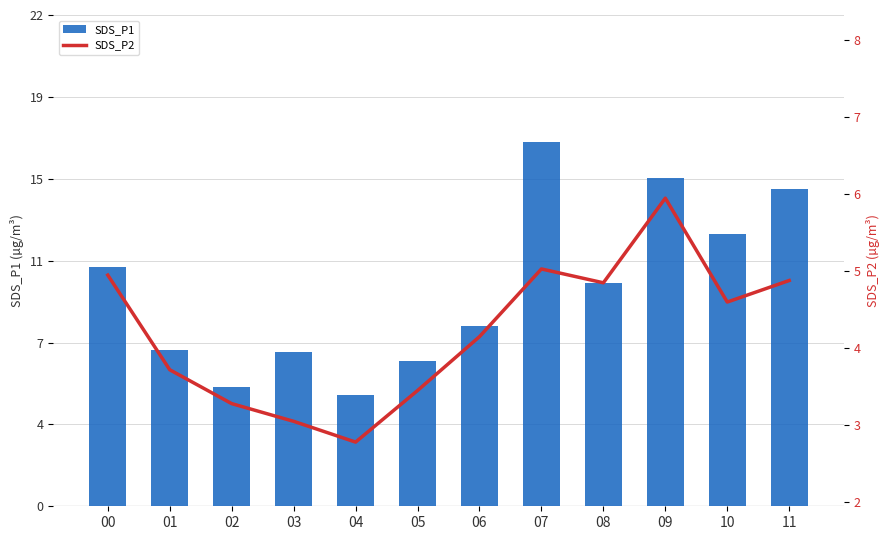

How many values in the SDS_P1 series exceed 10?

6